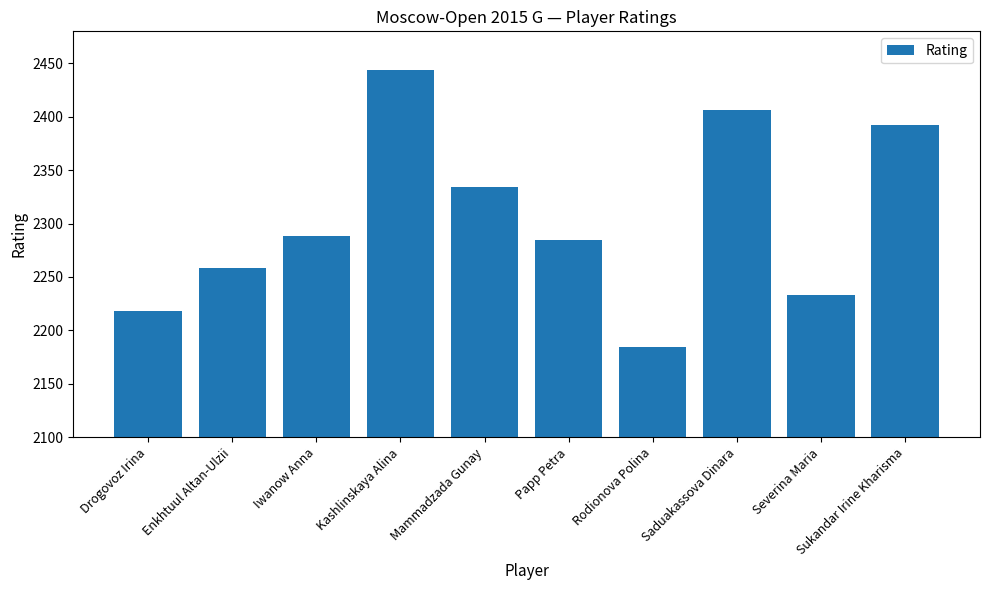

What is the average value?

2304